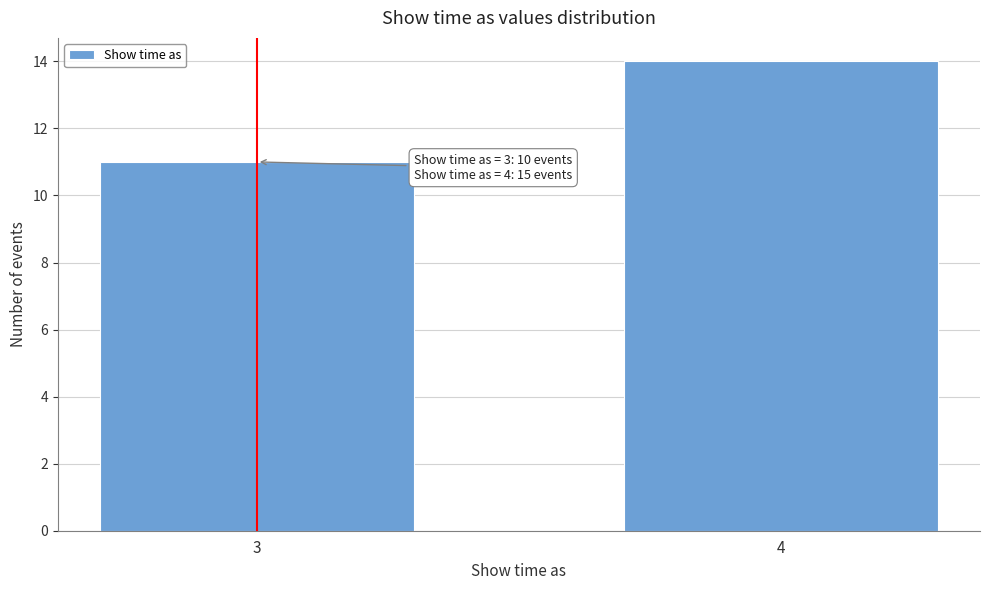

Reading left to right, what are all the values shown in this chart?

11	14